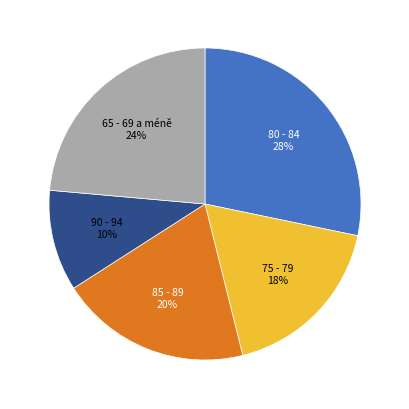

To the nearest percent, what is the average slice percentage?

20%